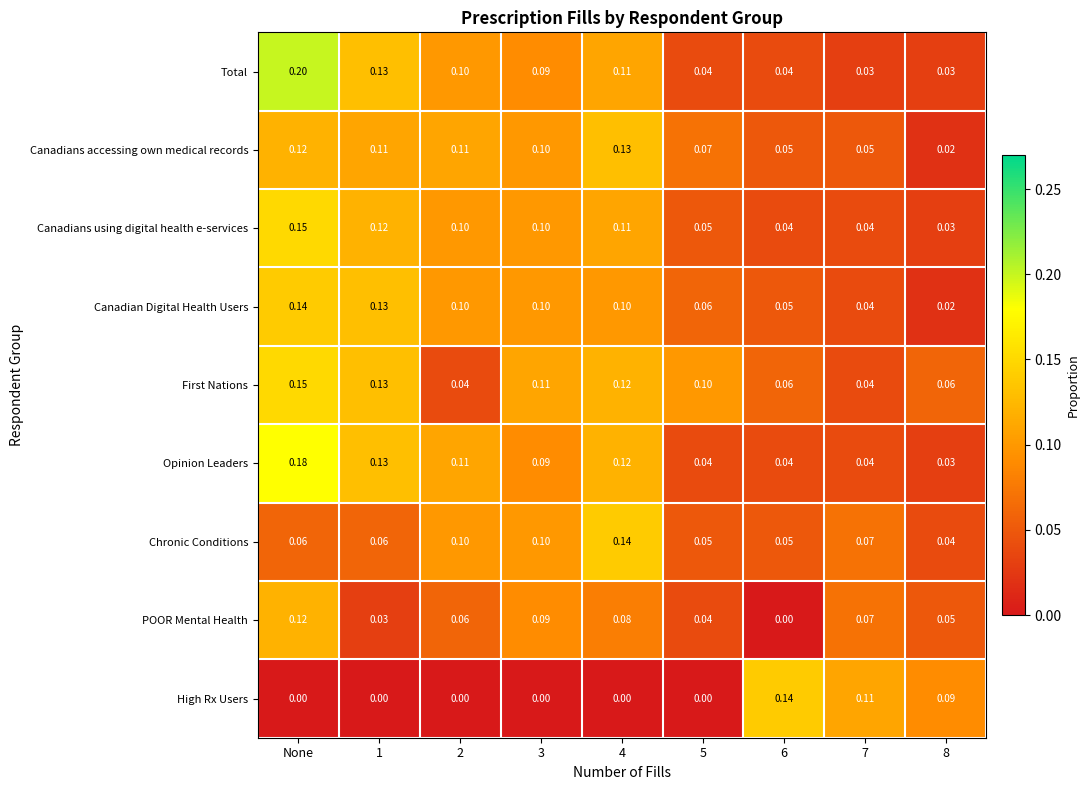

At which category is the sum across all series the highest?

None